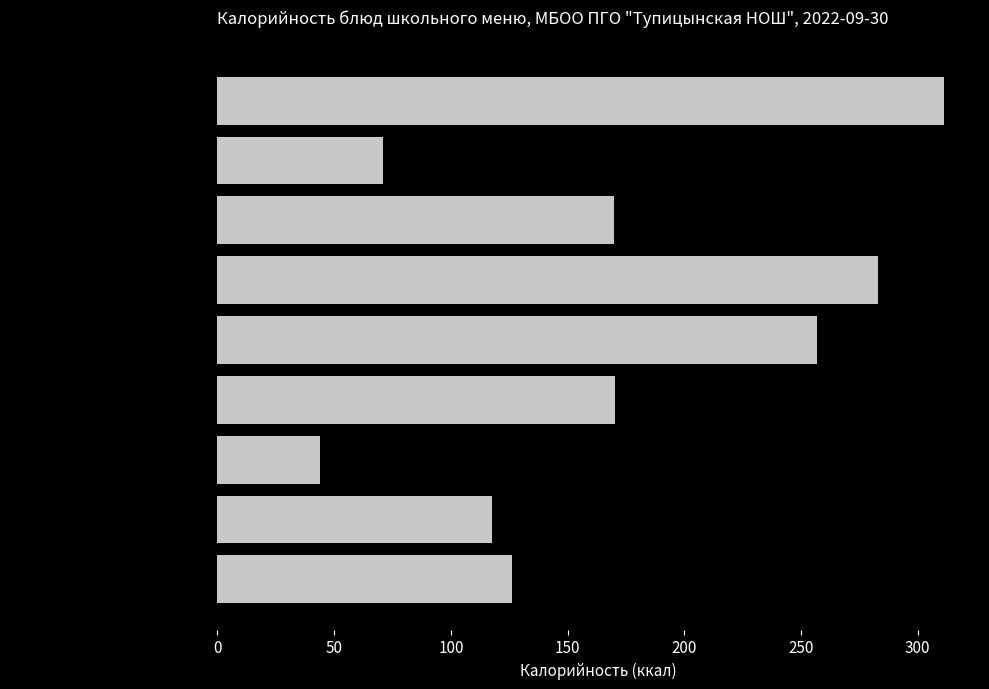

The value at Компот из плодов is 78.3. True or false?

False